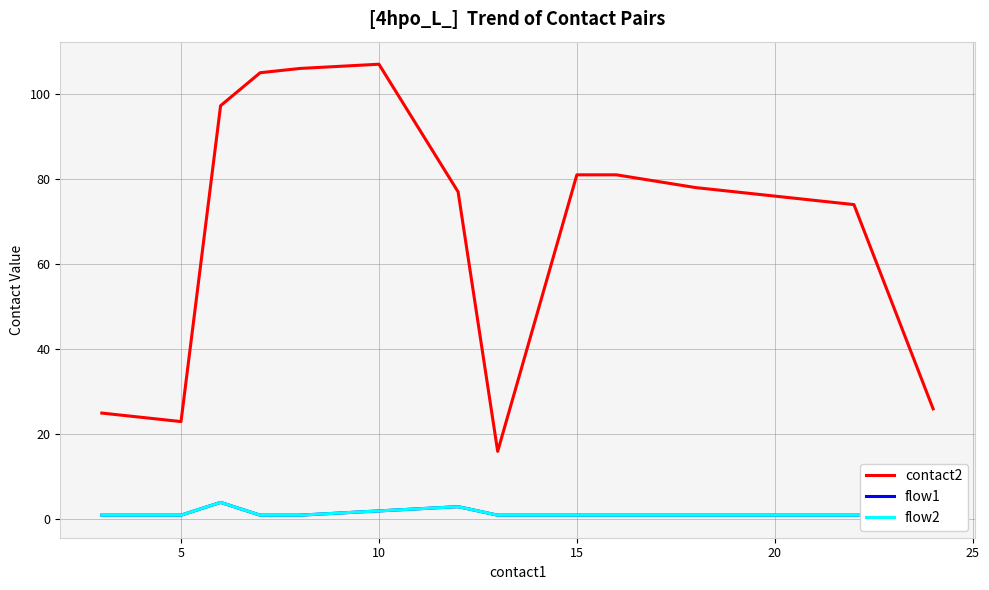

True or false: flow1 and flow2 cross at least once.

False